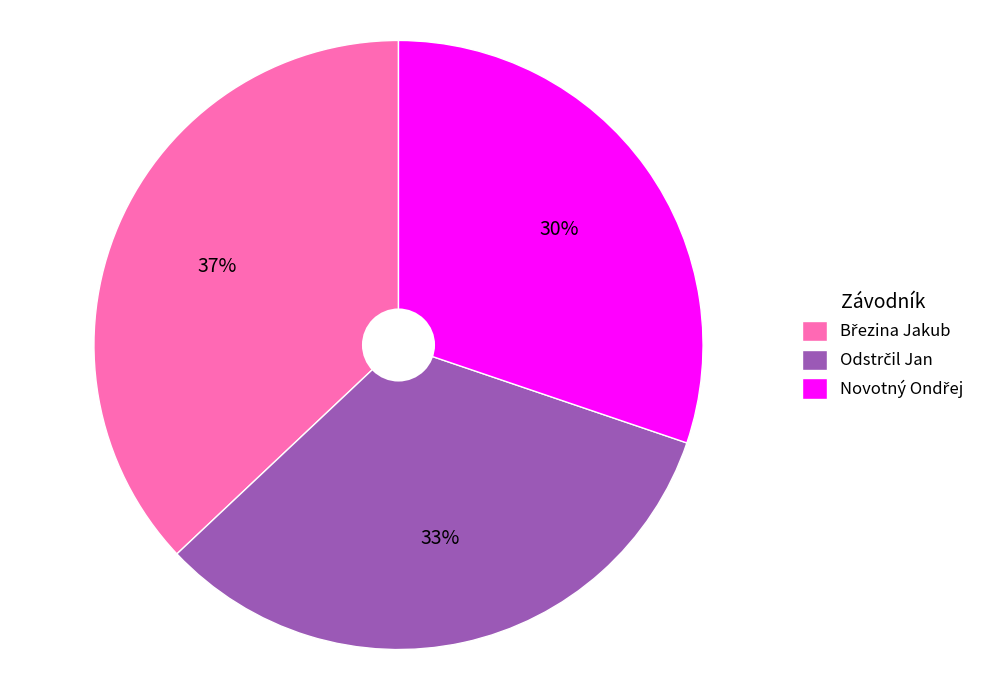

Does any single category account for the majority?

No